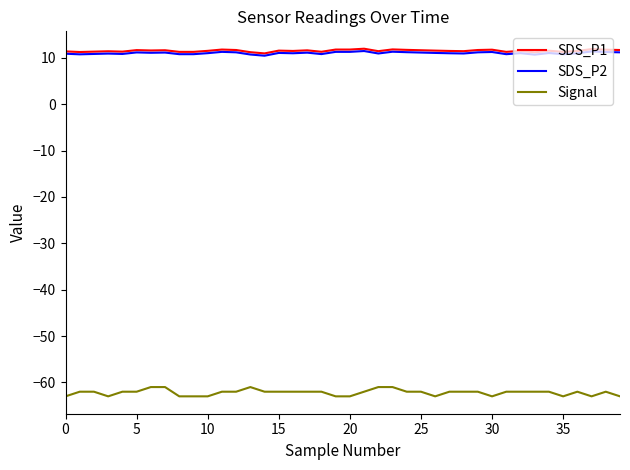

Which series has the largest range (max minus min)?

Signal